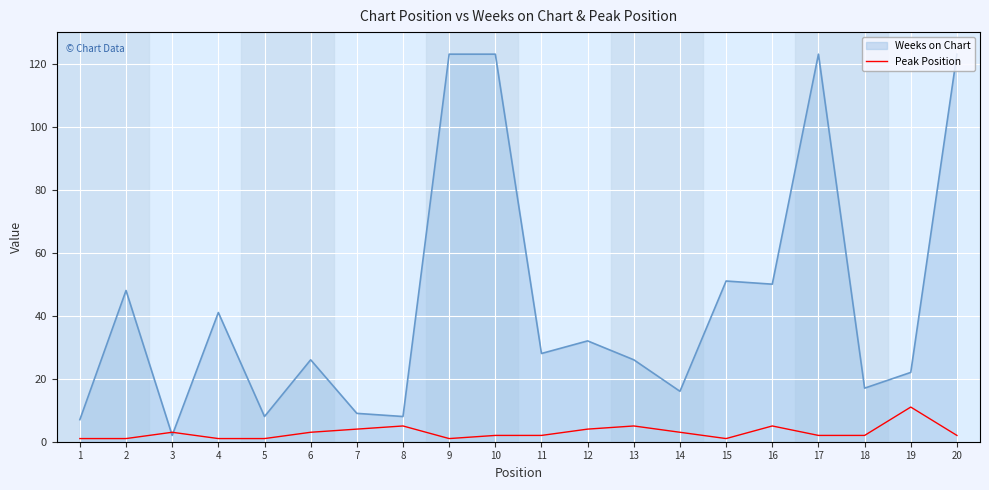

Which series has the largest total across all categories?

Weeks on Chart